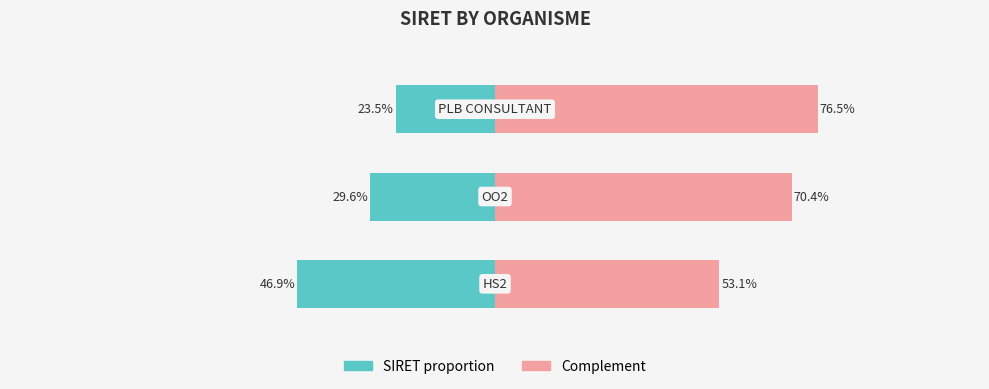

List the series in order of their overall mean, highest first.

Right (complement), Left (SIRET proportion)